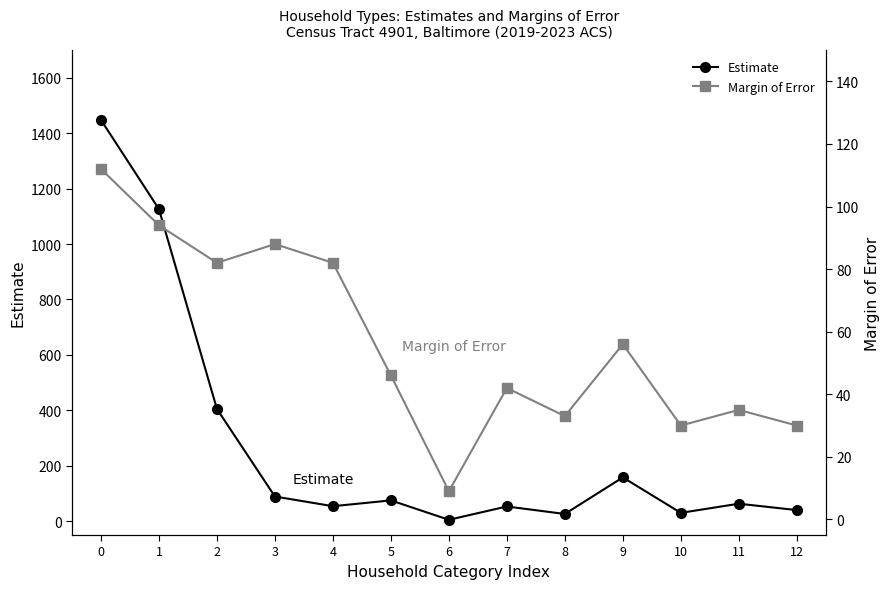

In Margin of Error, how many points are higher than both neighbors (excluding endpoints)?

4